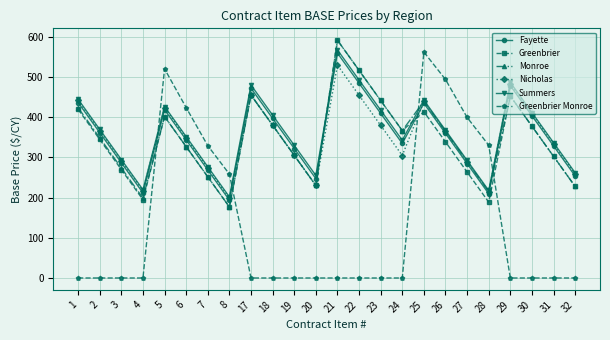

How many categories are shown in the chart?

24